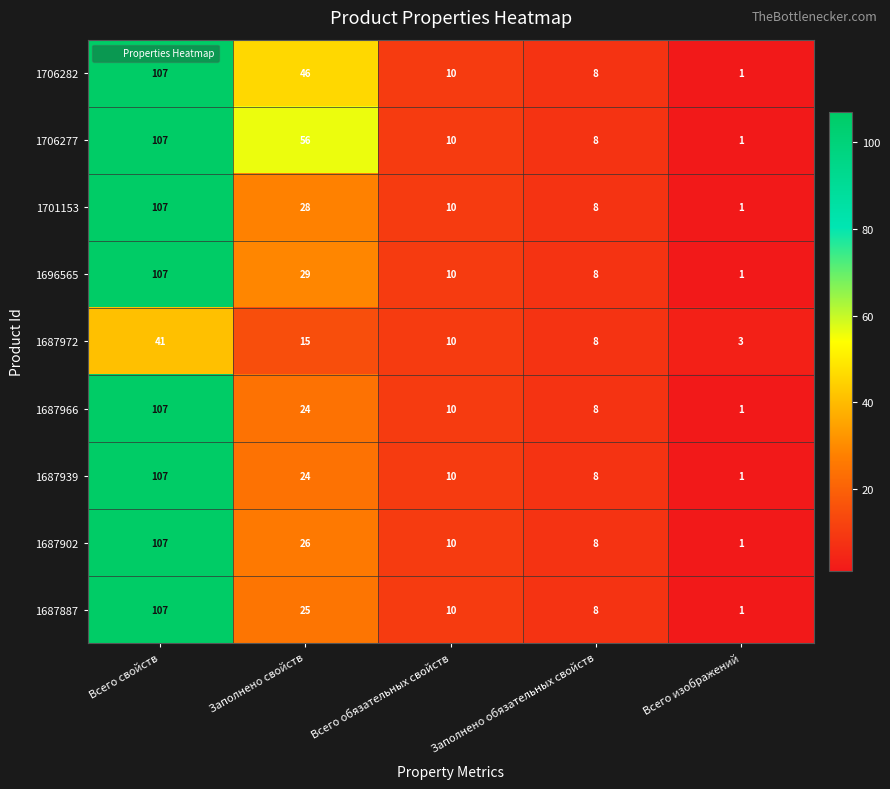

Which label corresponds to the largest value in the chart?

Всего свойств